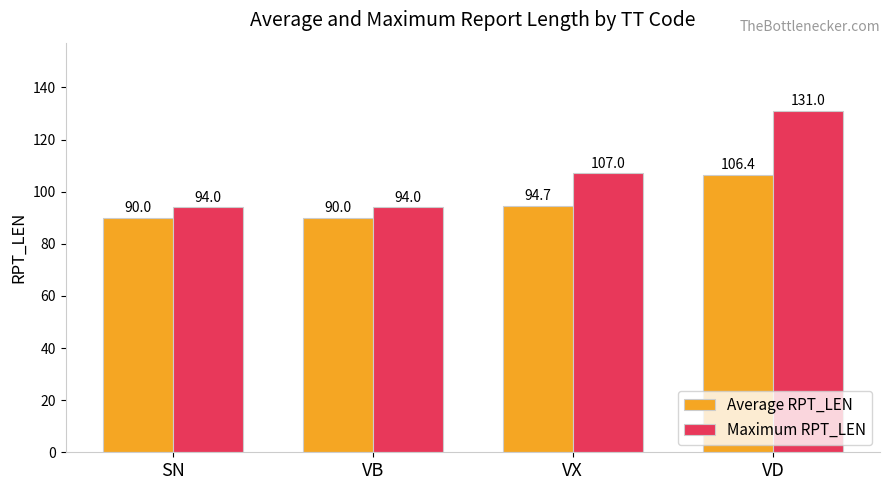

What is the difference between the maximum and second lowest values in the Average RPT_LEN series?

16.4